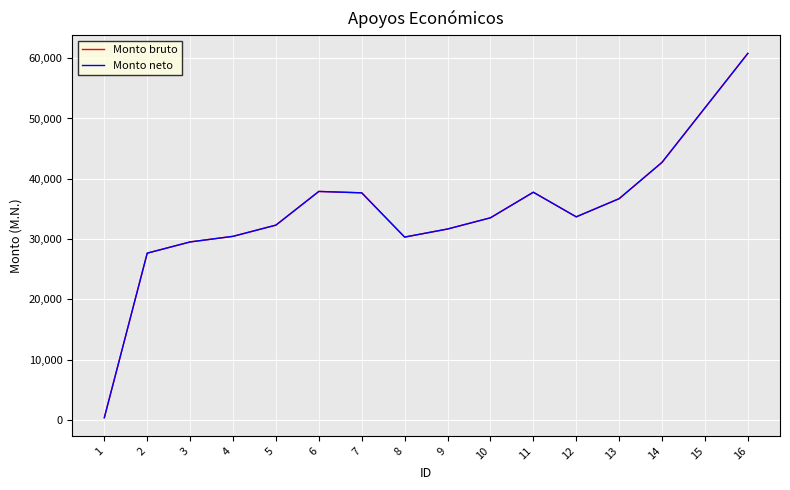

Where is the first local minimum for Monto bruto?

8